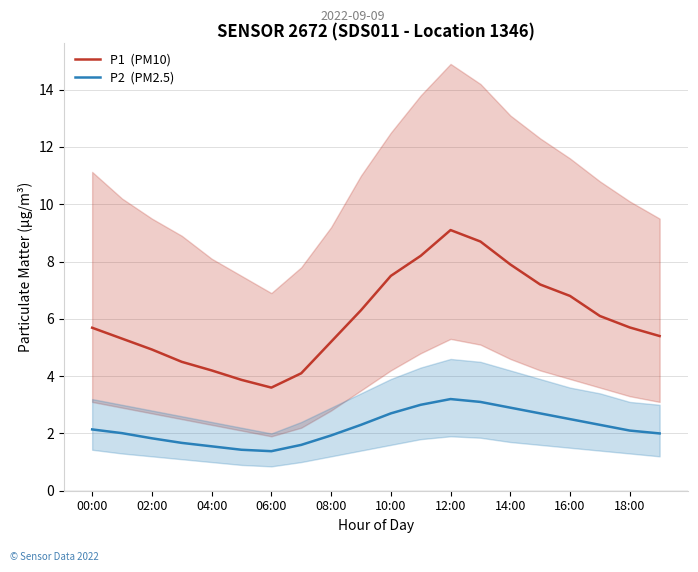

What is the value of the P2  (PM2.5) point at the 6th from the left?

1.4